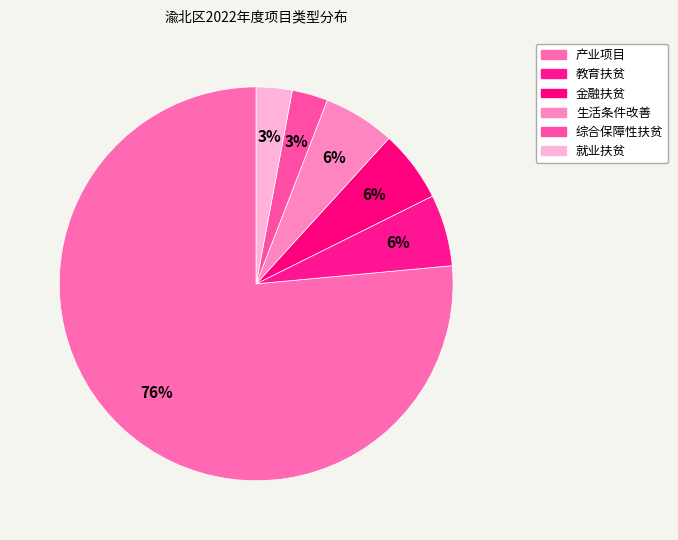

Is there a majority slice in this chart?

Yes